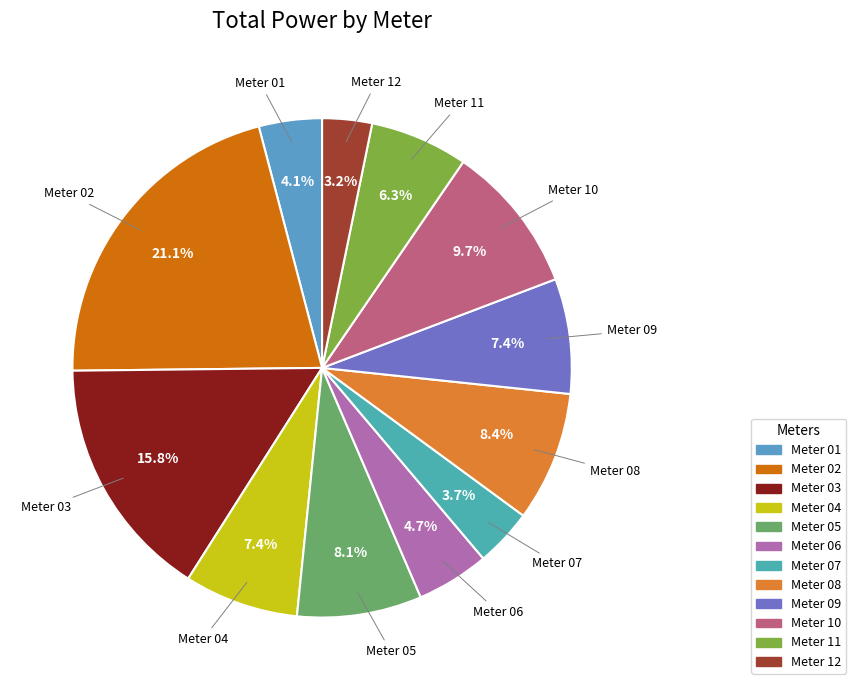

To the nearest percent, what is the average slice percentage?

8%